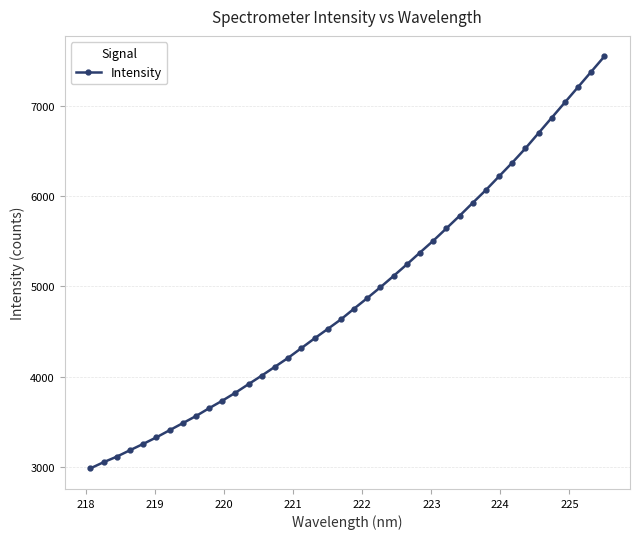

What is the sum of all values?

195862.1